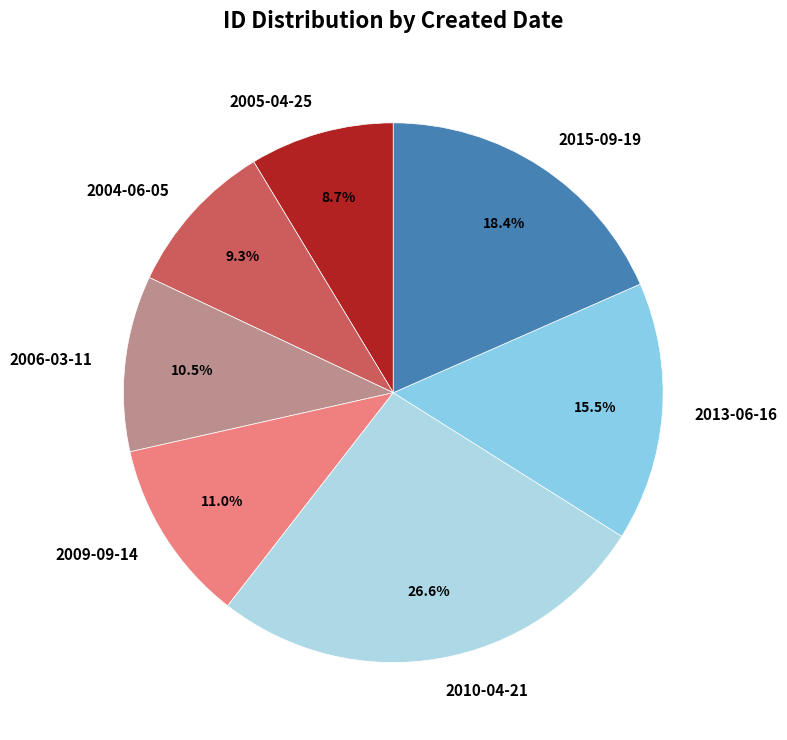

How many segments does this pie chart have?

7